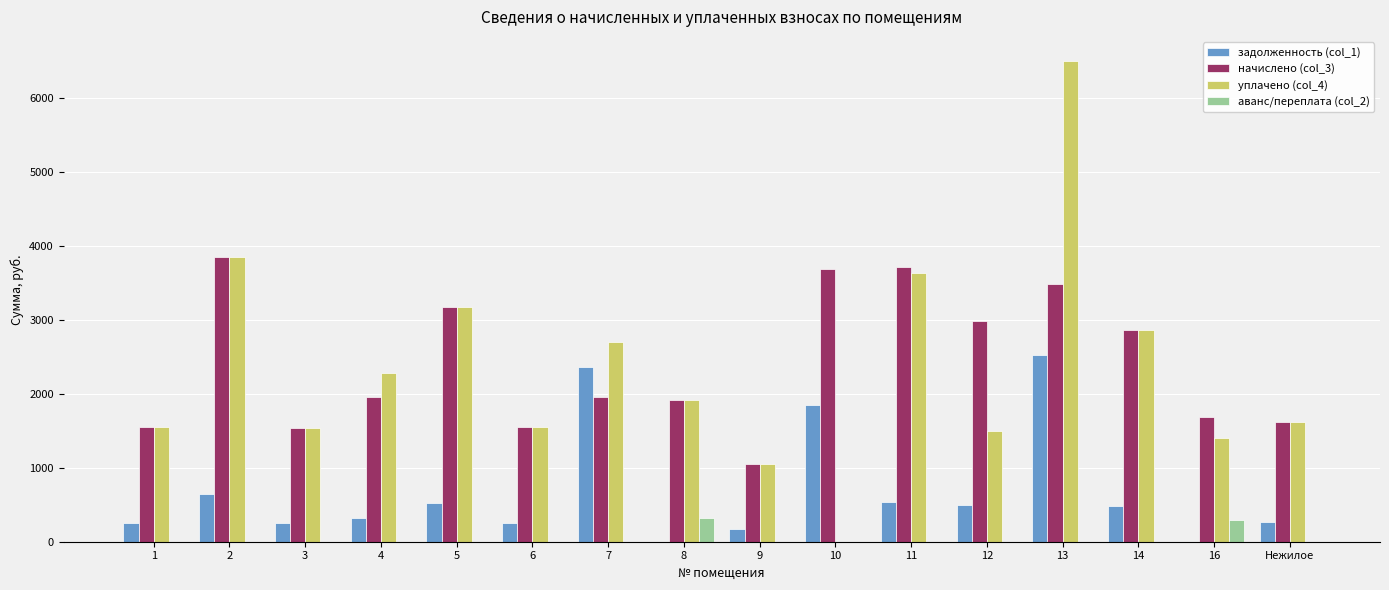

The value of задолженность (col_1) at 16 is 0.0. True or false?

True